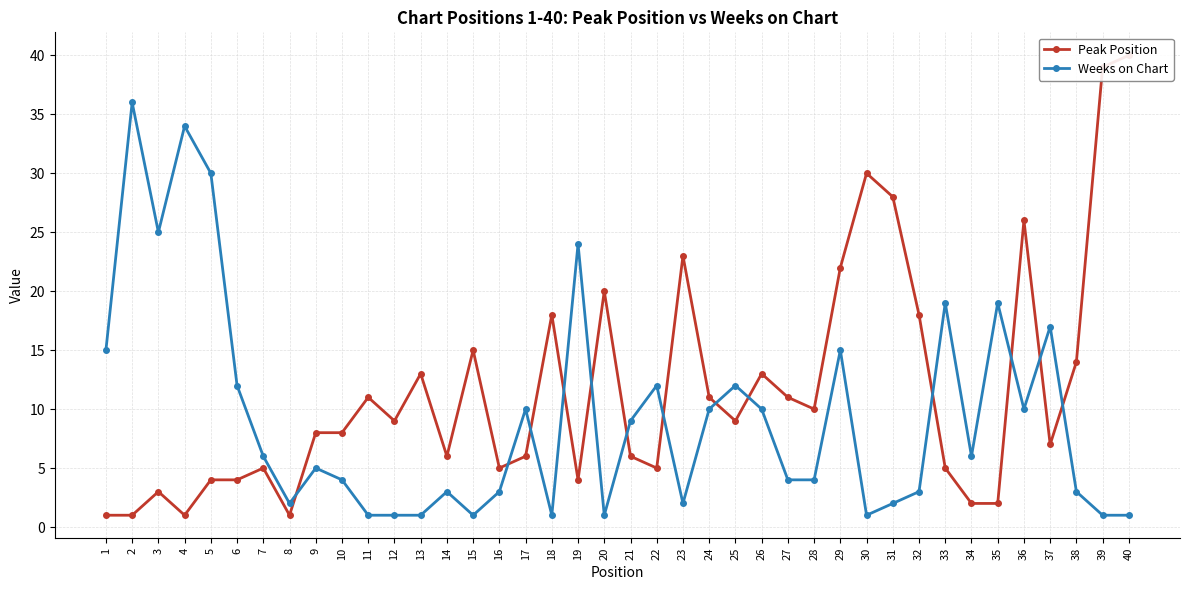

The value of Weeks on Chart at 33 is 19. True or false?

True